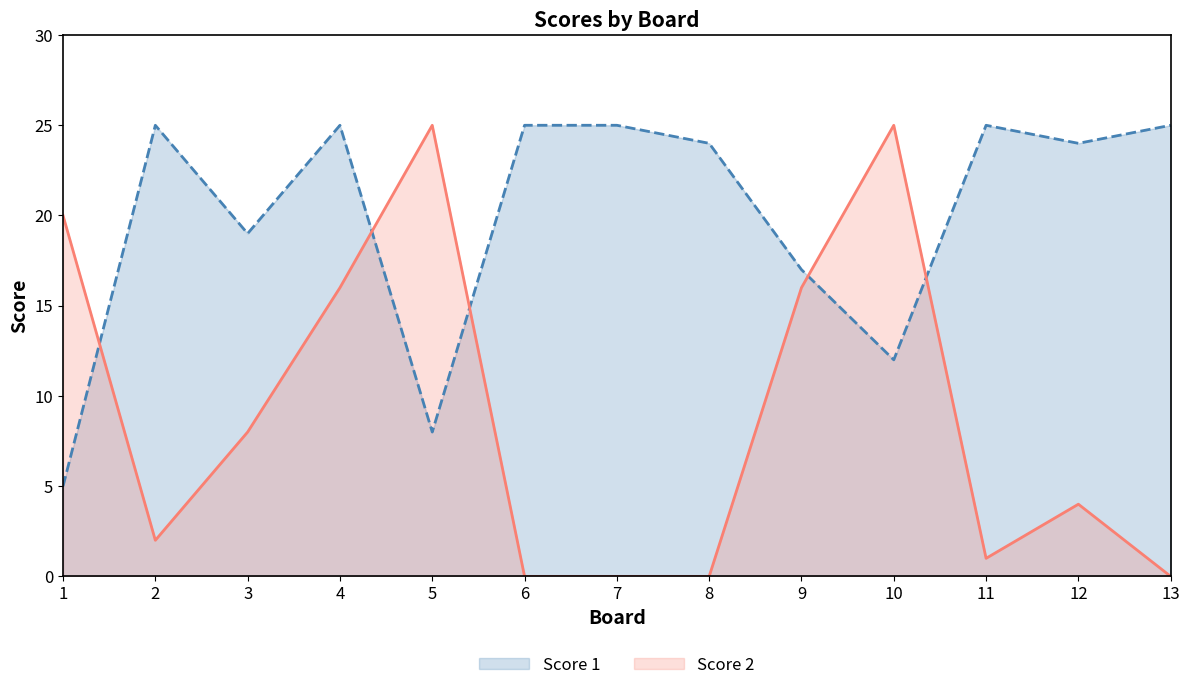

Rank the categories by Score 2 value from lowest to highest.

6, 7, 8, 13, 11, 2, 12, 3, 4, 9, 1, 5, 10